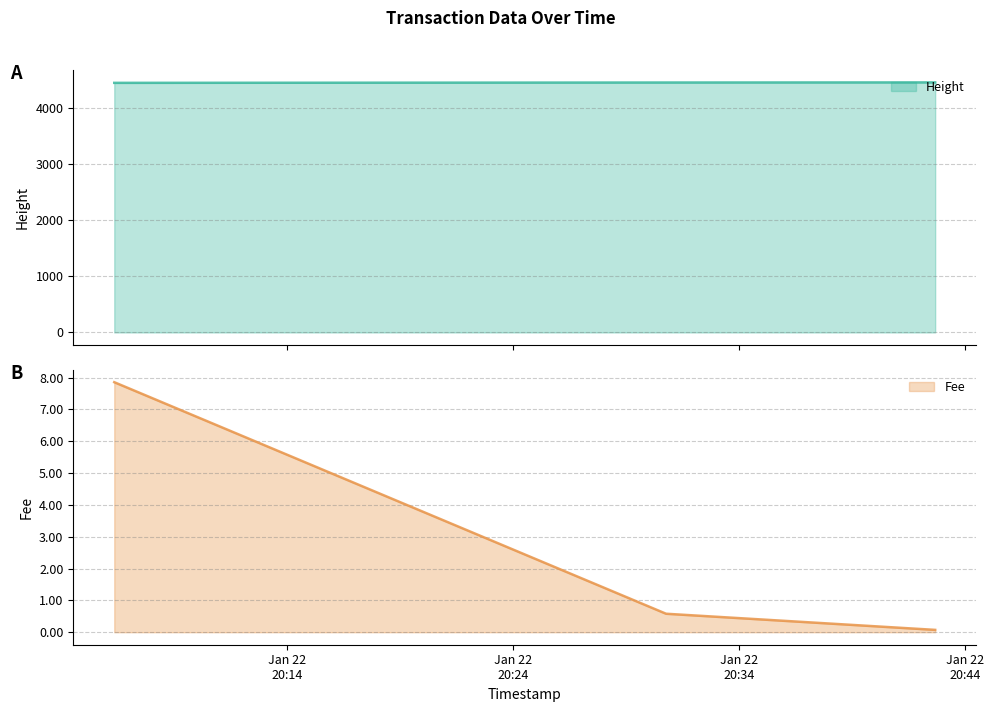

Which category has the lowest value across all series?

2019-01-22 20:42:40